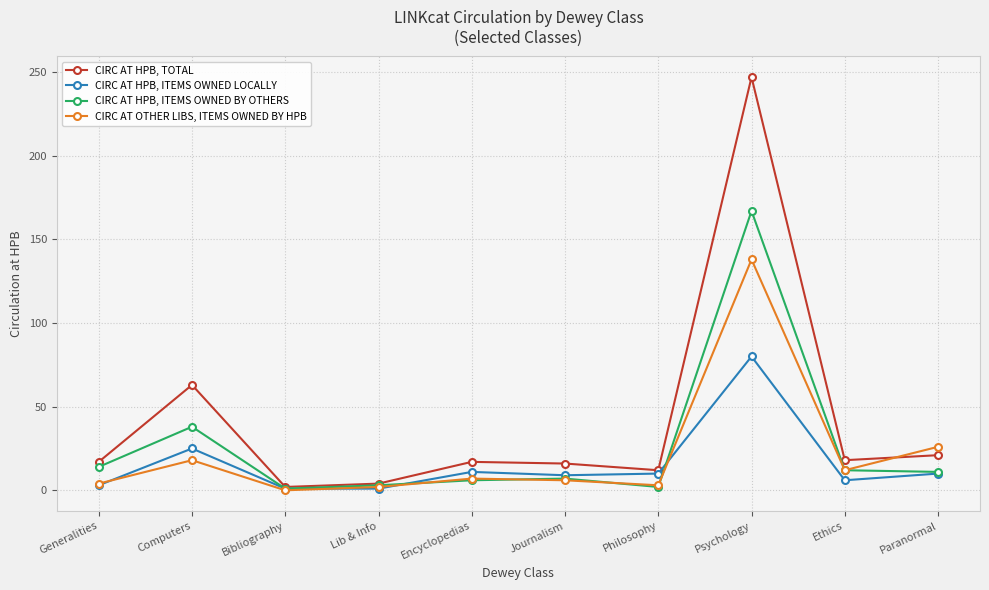

Does the chart have visible grid lines?

Yes